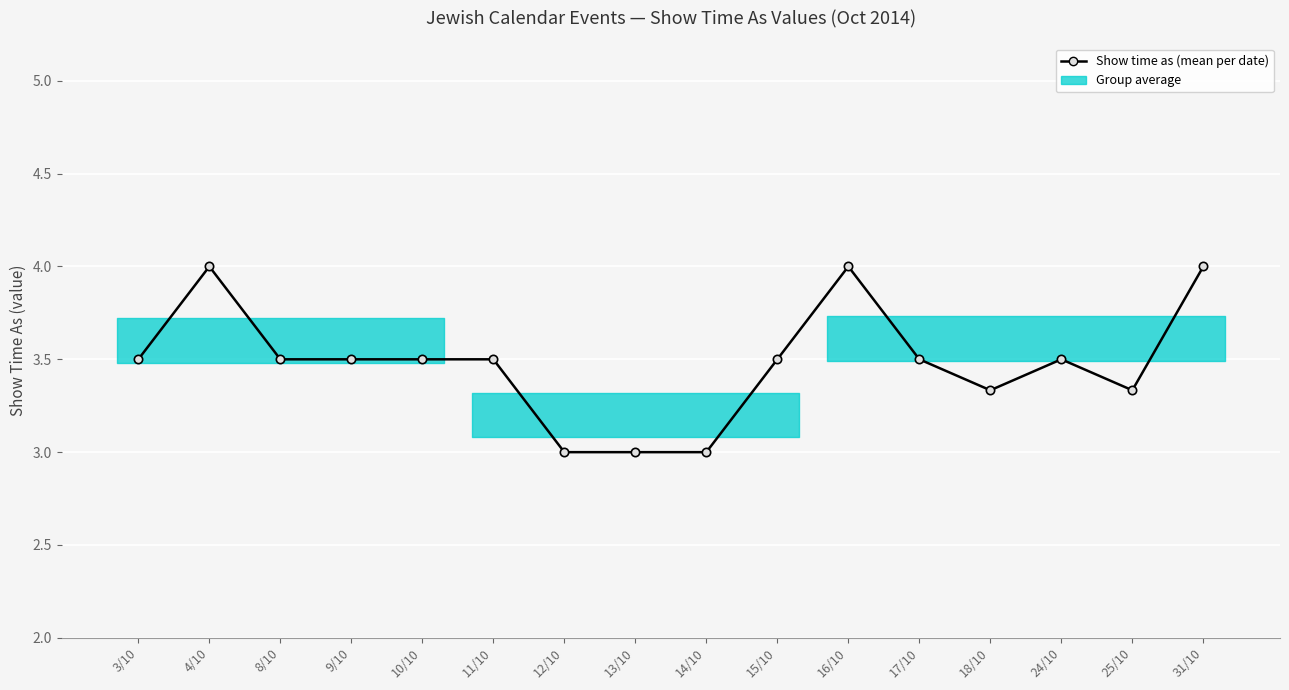

What is the sum of all values?

55.7